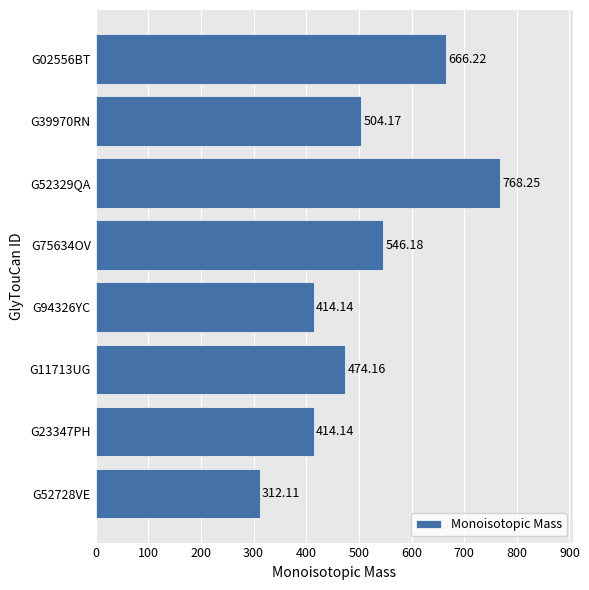

What is the difference between the second highest and minimum values?

354.1